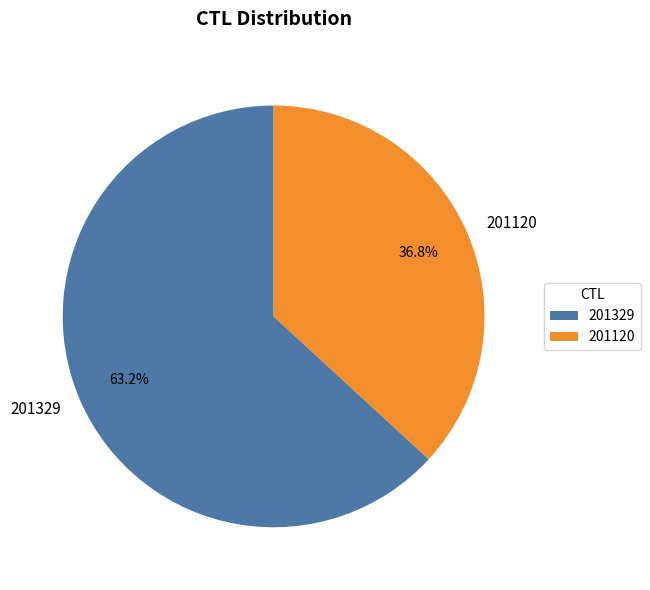

True or false: 201120 accounts for 42% of the total.

False